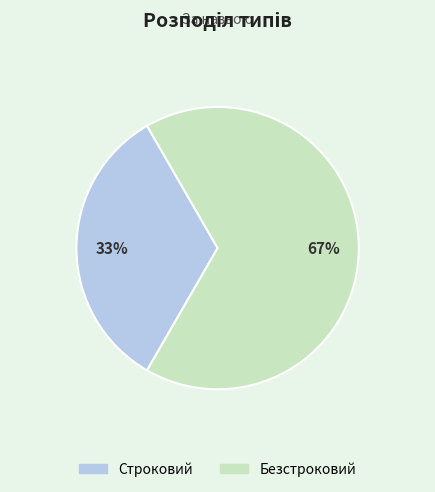

To the nearest percent, what percentage of the pie is Безстроковий?

67%